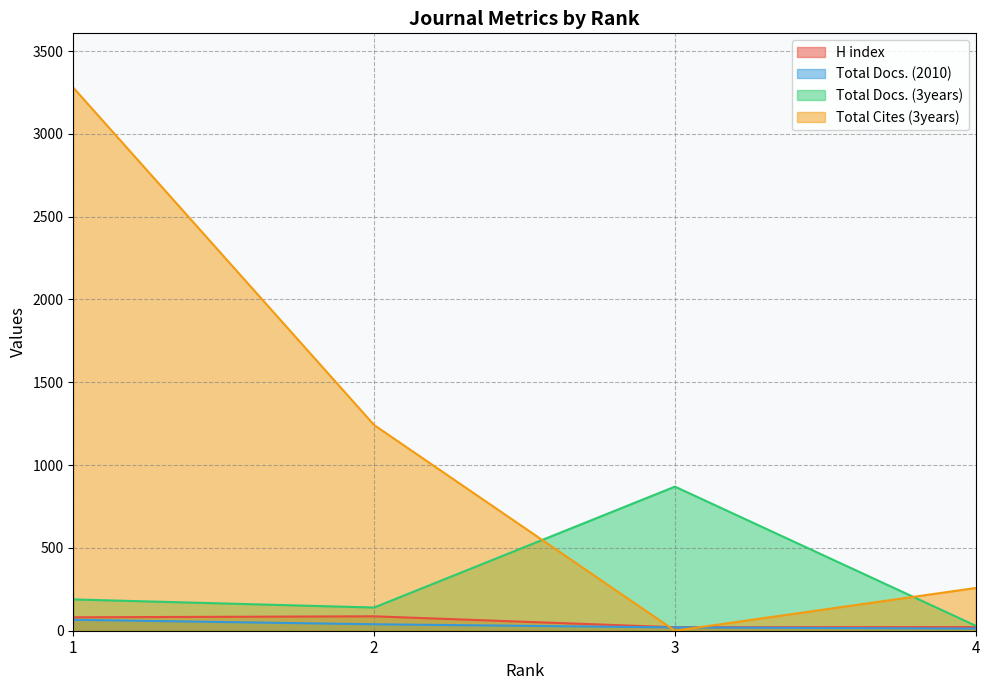

What is the sum of all Total Docs. (3years) values?

1229